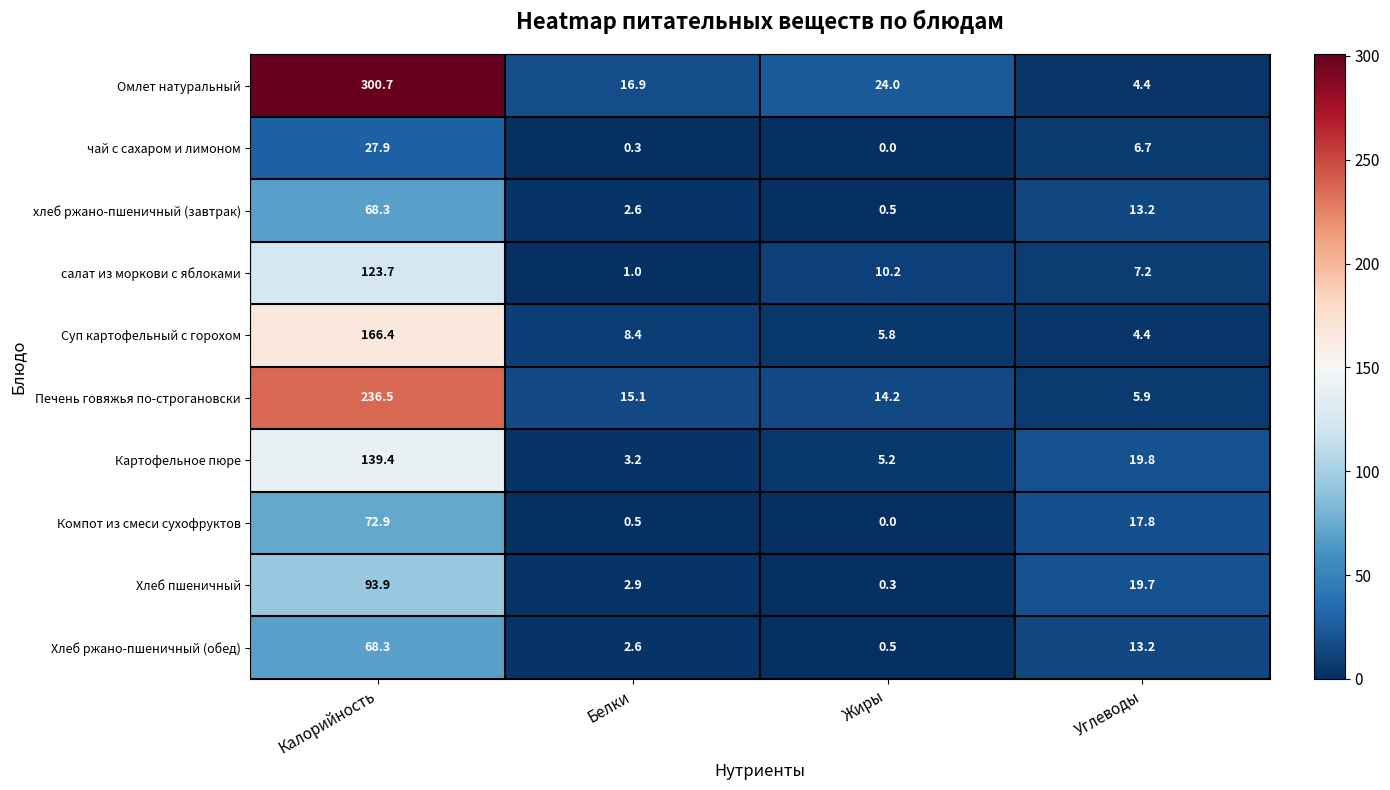

The value of Суп картофельный с горохом at Углеводы is 6.7. True or false?

False